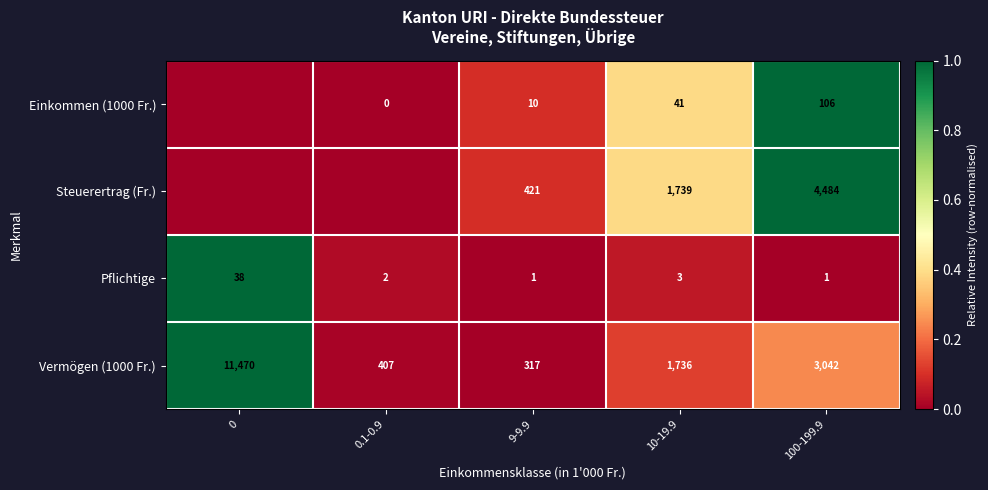

What is the total value across all series at 9-9.9?

749